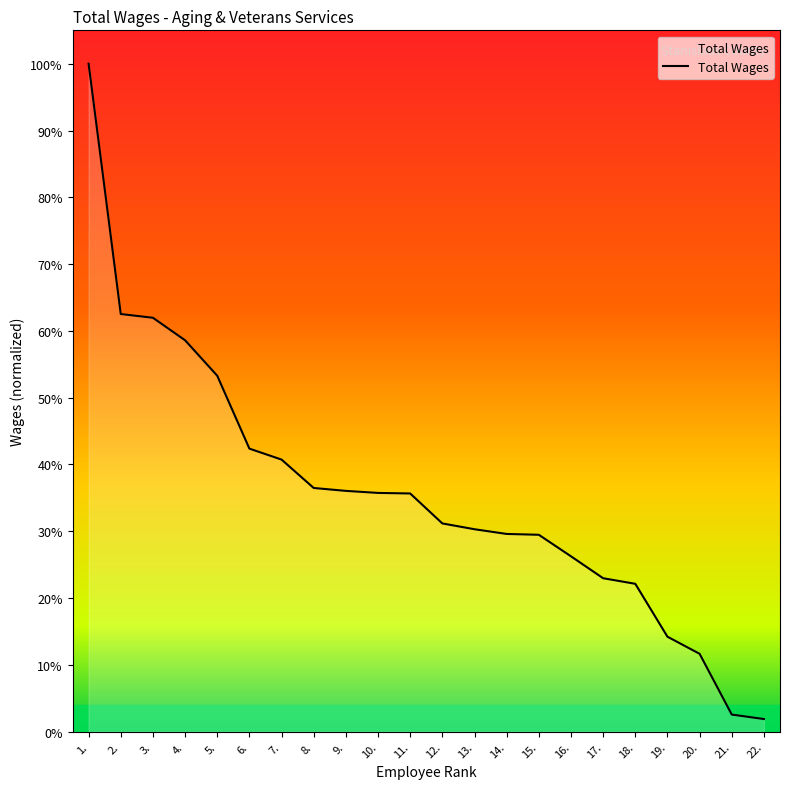

Does the chart display data point markers on the line(s)?

No